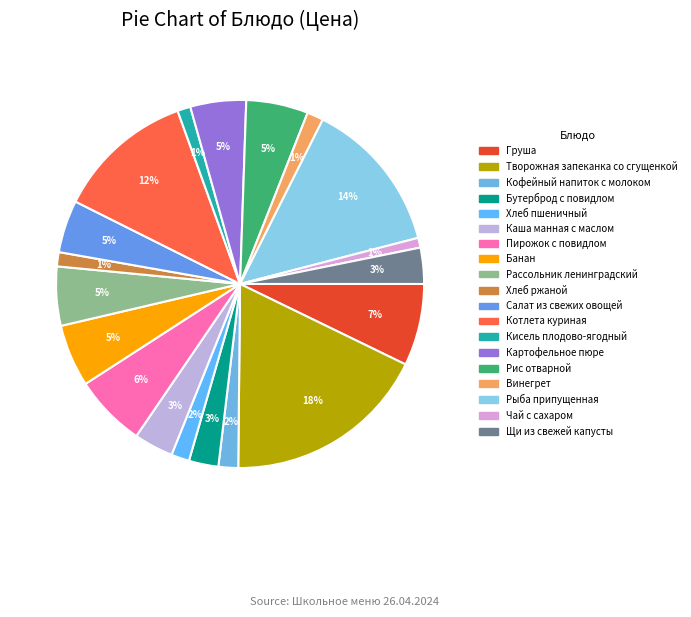

What portion of the pie excludes Салат из свежих овощей?

95.4%